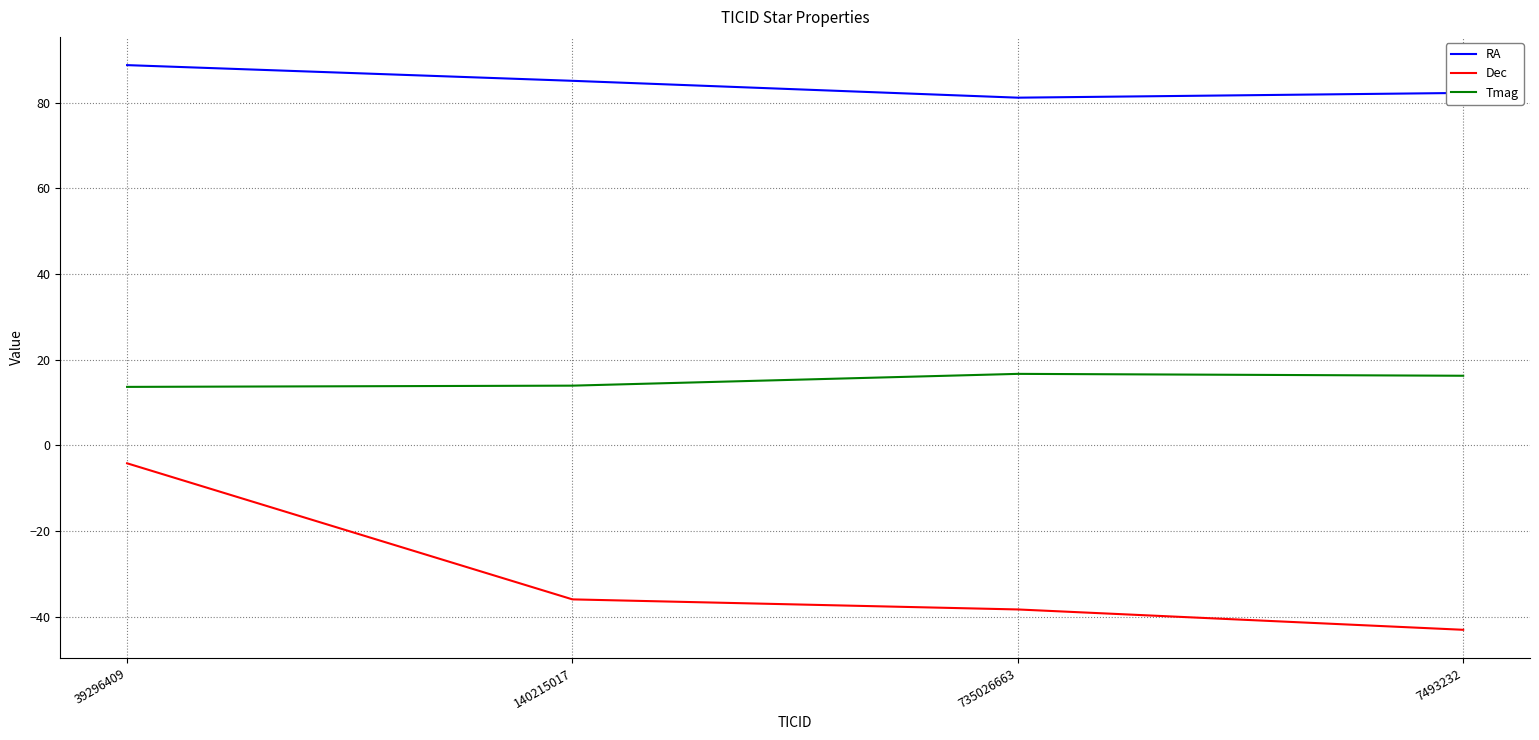

True or false: Dec has a value of -19.5 at 735026663.

False